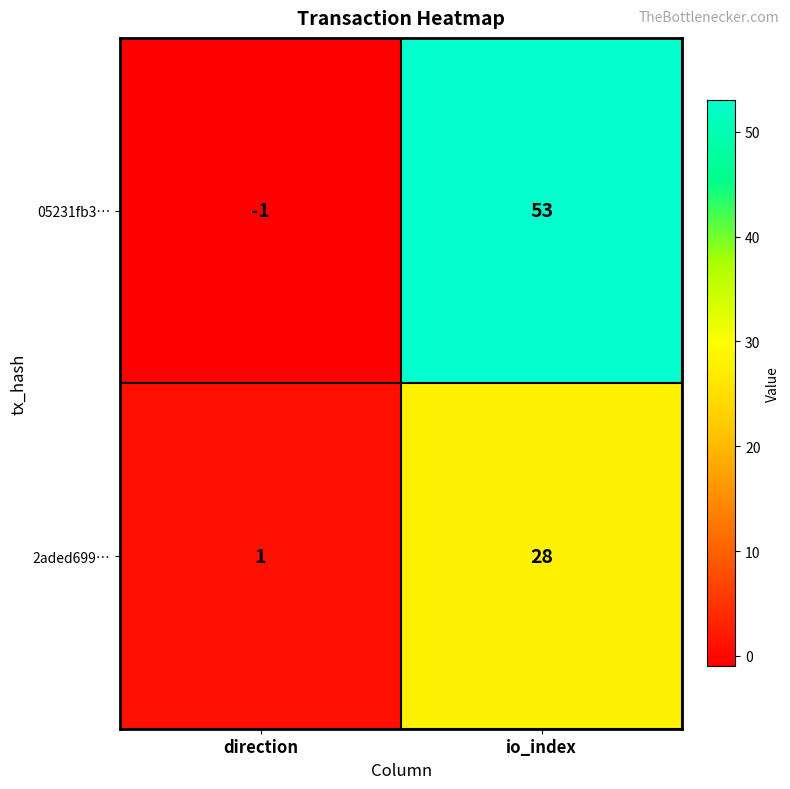

Which label corresponds to the smallest value in the chart?

direction